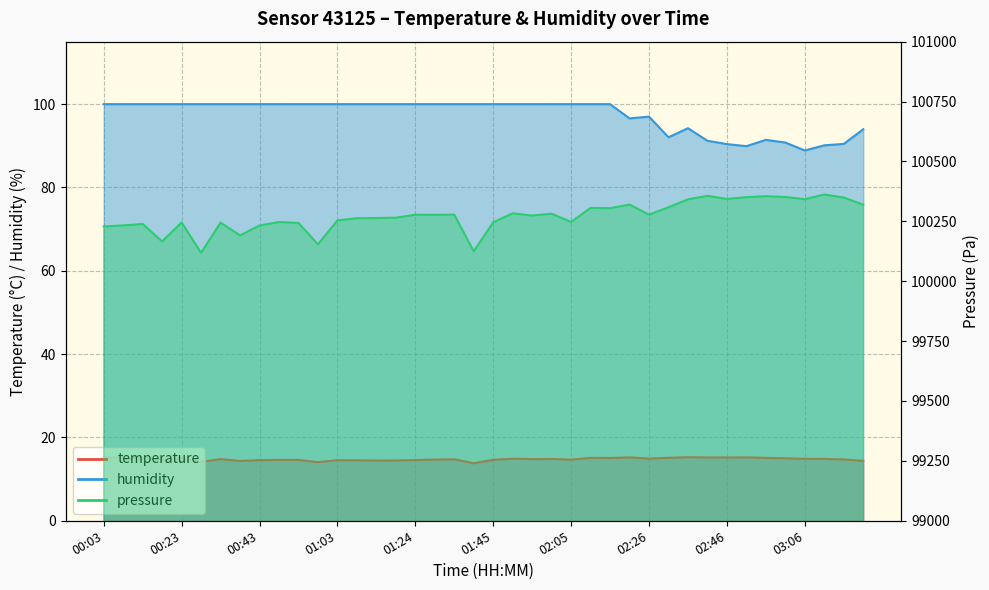

True or false: humidity has a value of 100.0 at 00:08.

True